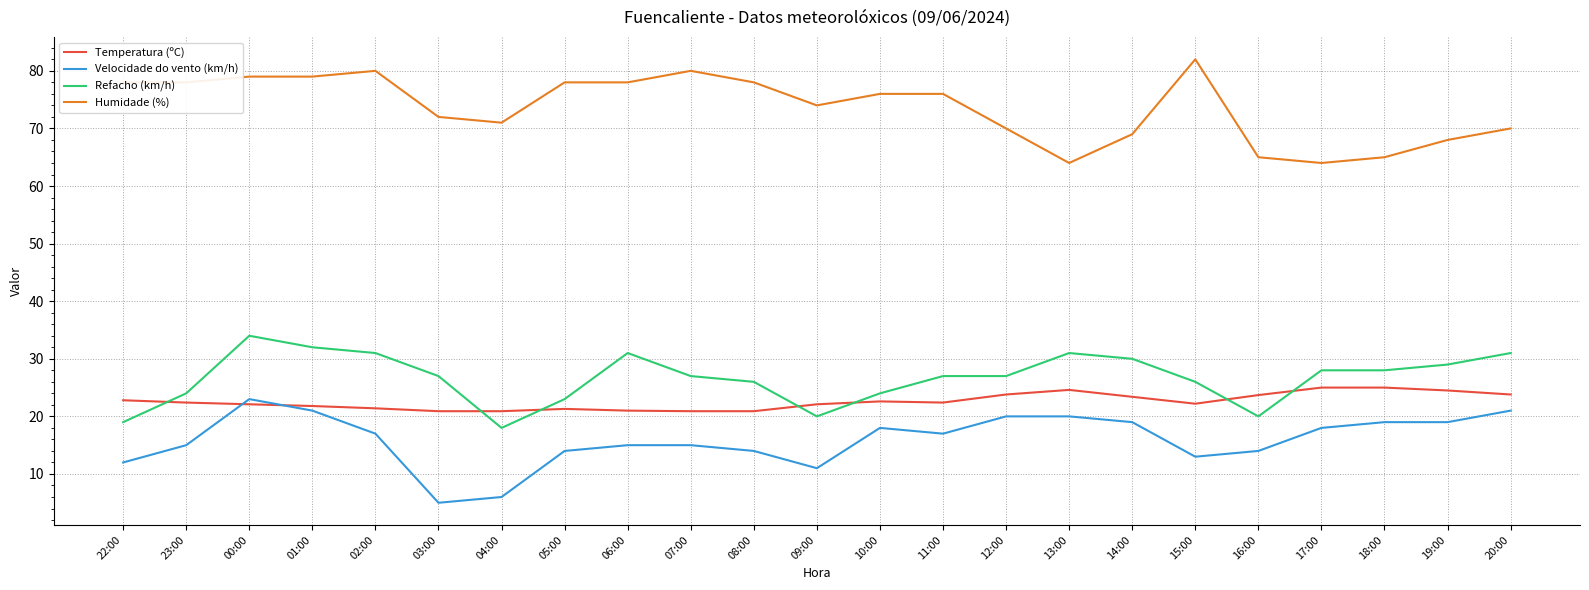

What is the minimum value shown in the chart?

5.0